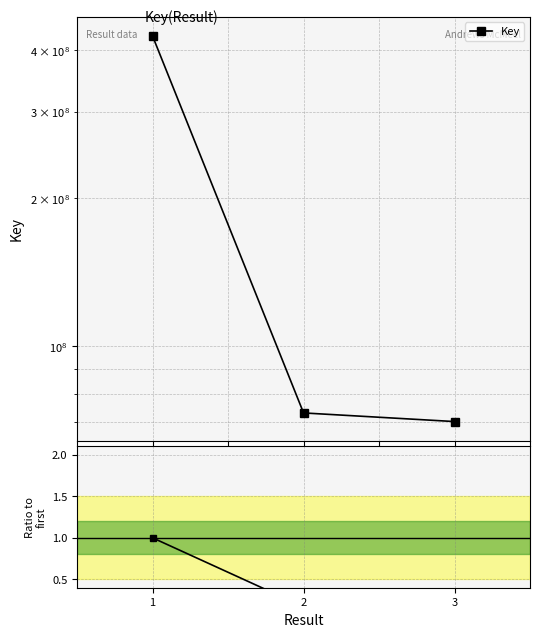

At which label is Key closest to 248703048?

2